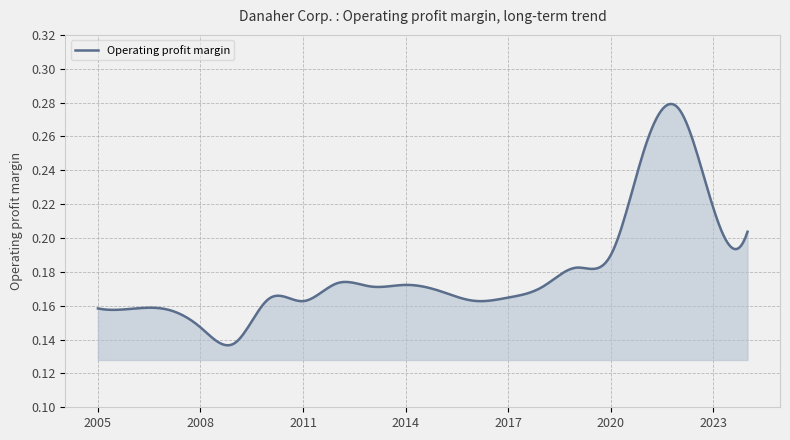

How many points are higher than both their immediate neighbors (excluding endpoints)?

4